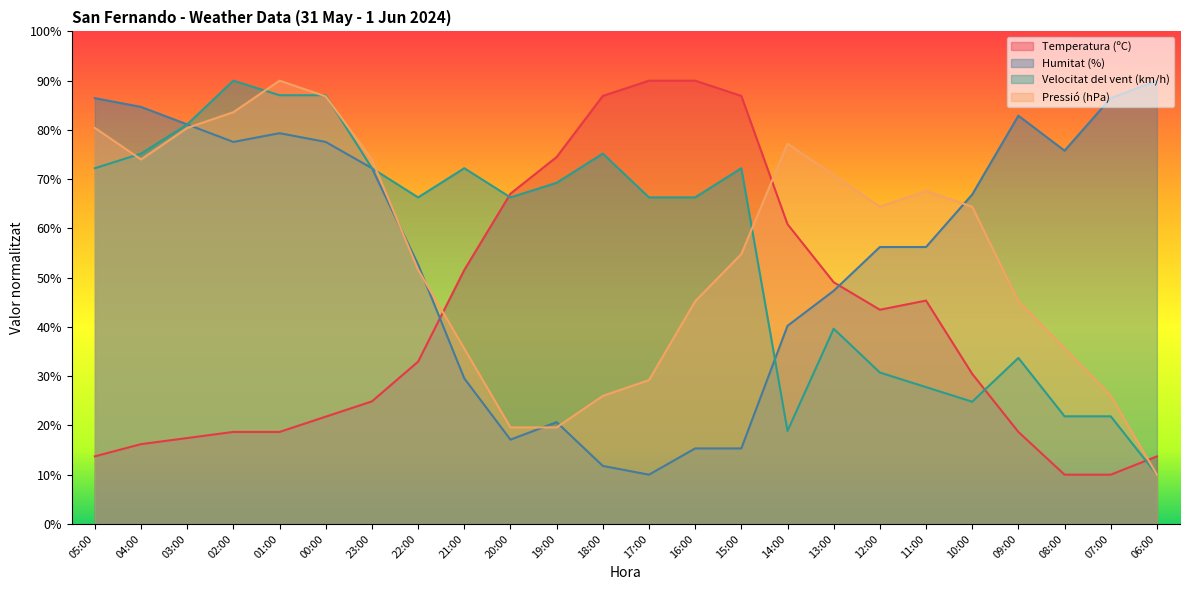

What is the approximate value of Pressió (hPa) at 07:00?

26.0